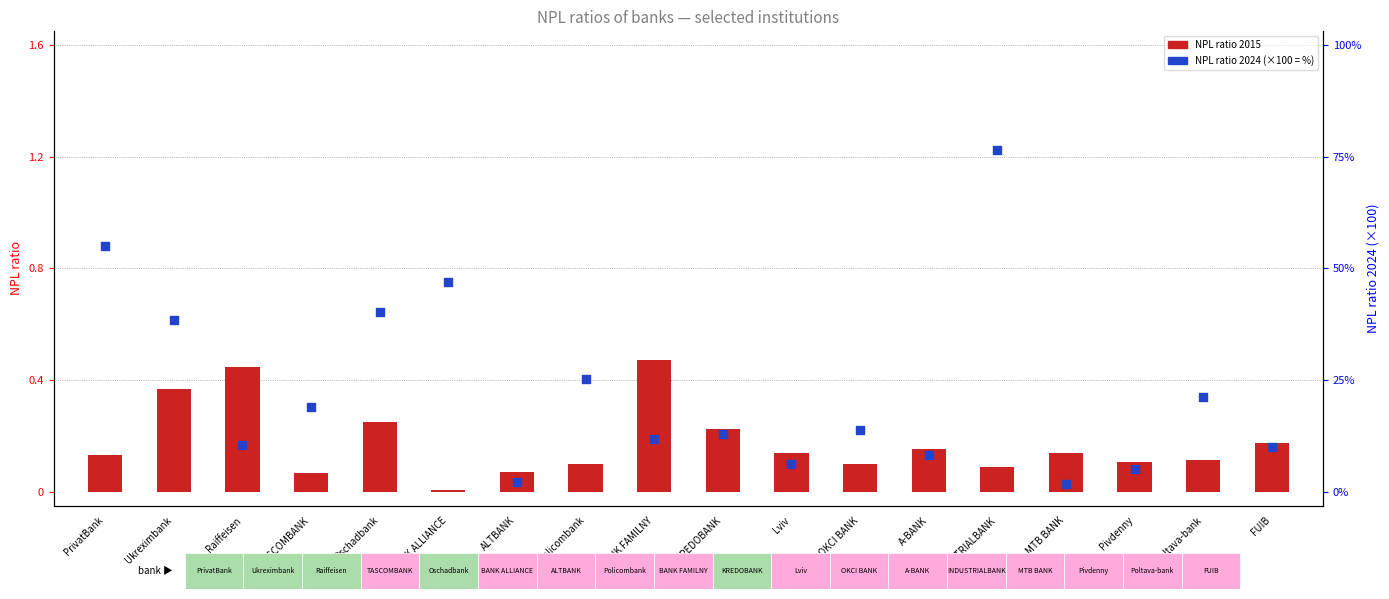

What are all the series names shown in the legend?

NPL ratio 2015, NPL ratio 2024 (scaled %)